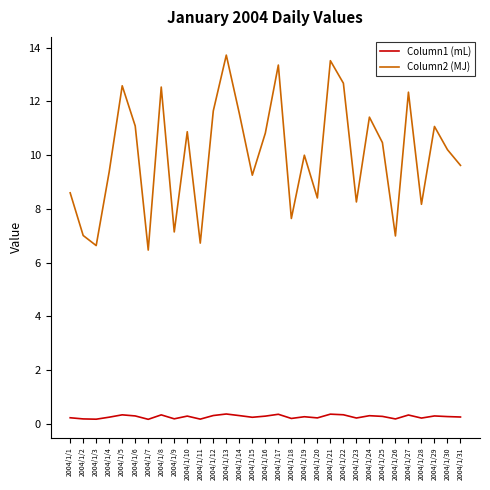

What are all the series names shown in the legend?

Column1 (mL), Column2 (MJ)